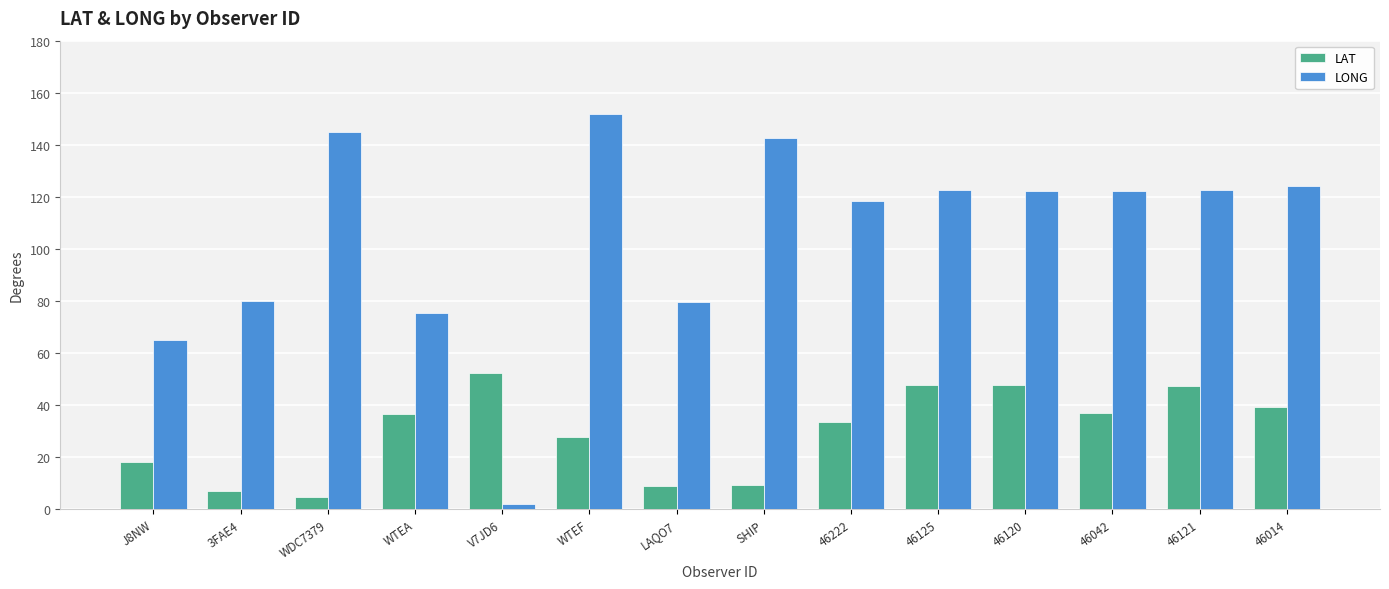

Which label corresponds to the largest value in the chart?

WTEF